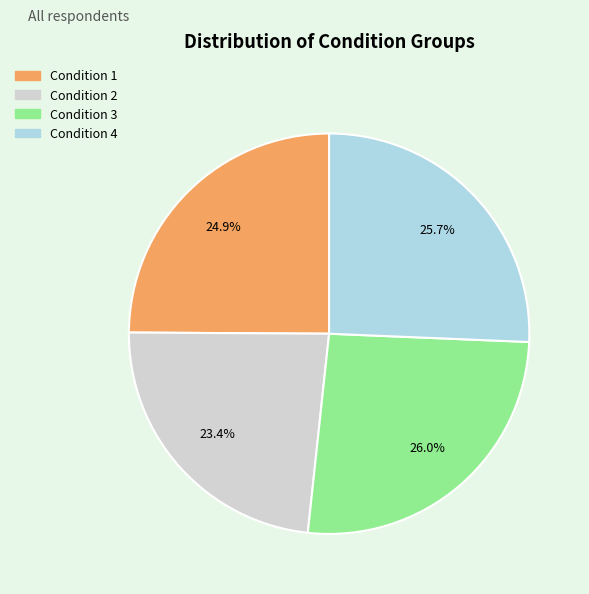

Is there a majority slice in this chart?

No